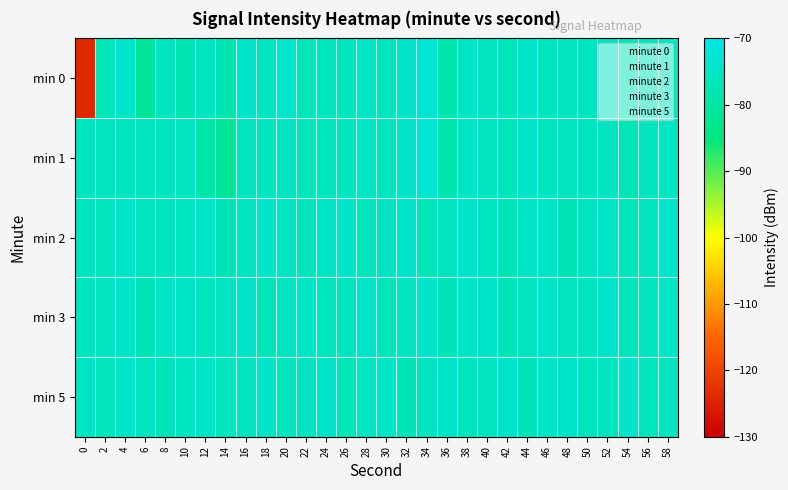

Between 26 and 54, which is larger?

26